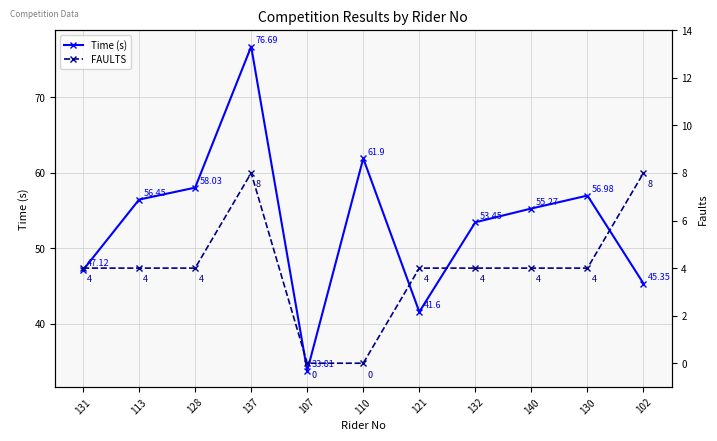

Is the value of Time (s) at 121 greater than the value of FAULTS at 131?

Yes